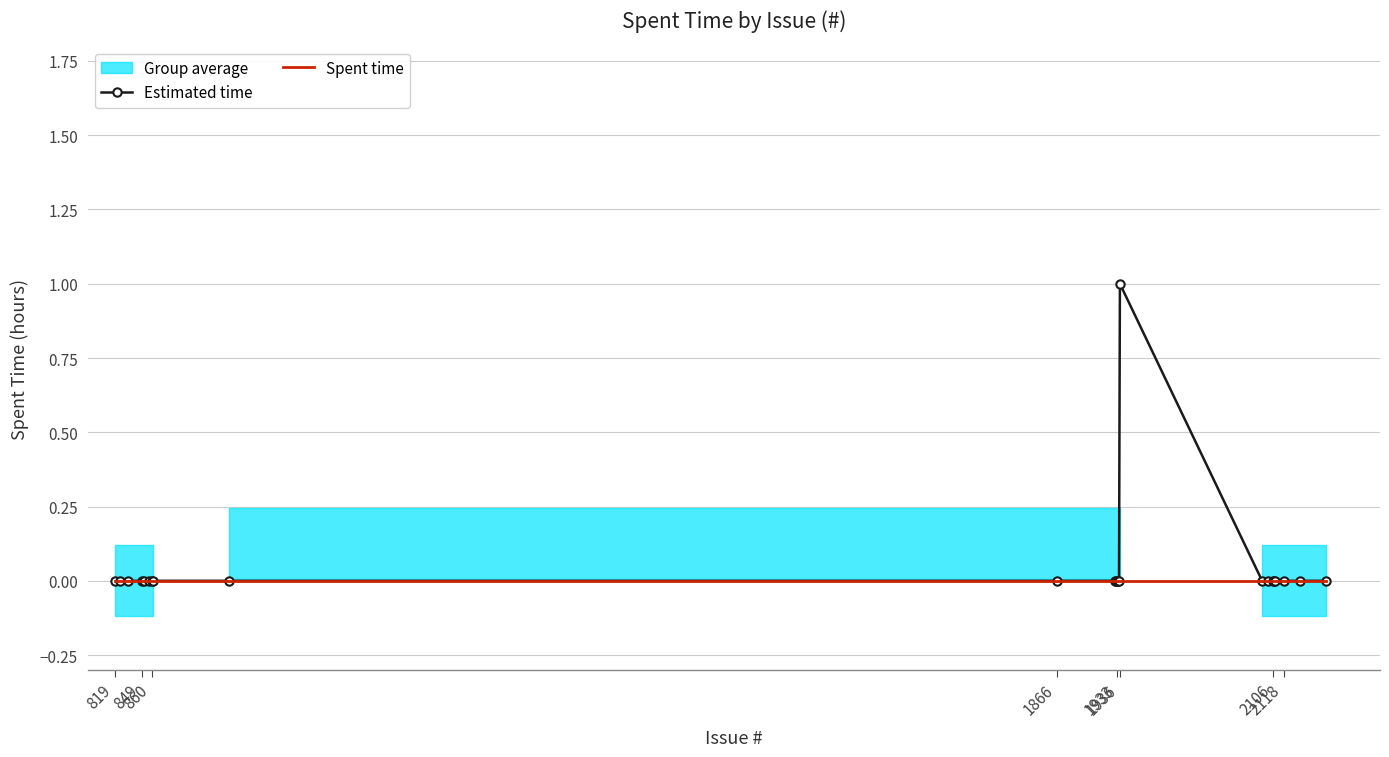

What are all the series names shown in the legend?

Estimated time, Spent time